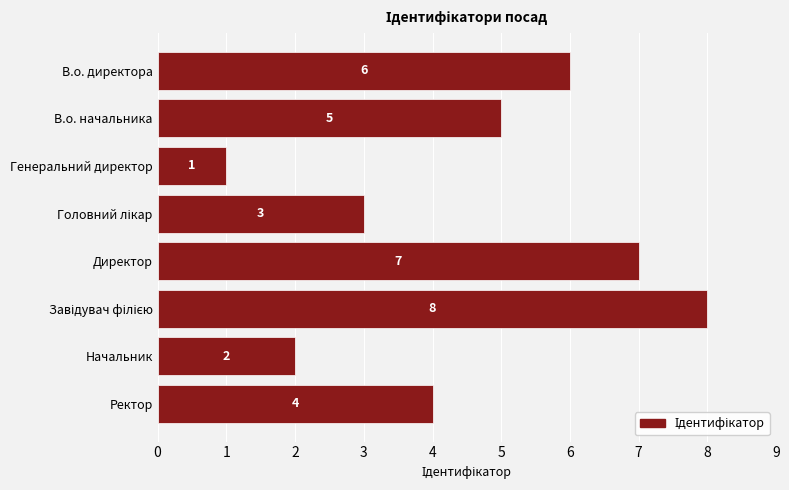

How many values are between 3 and 7?

5